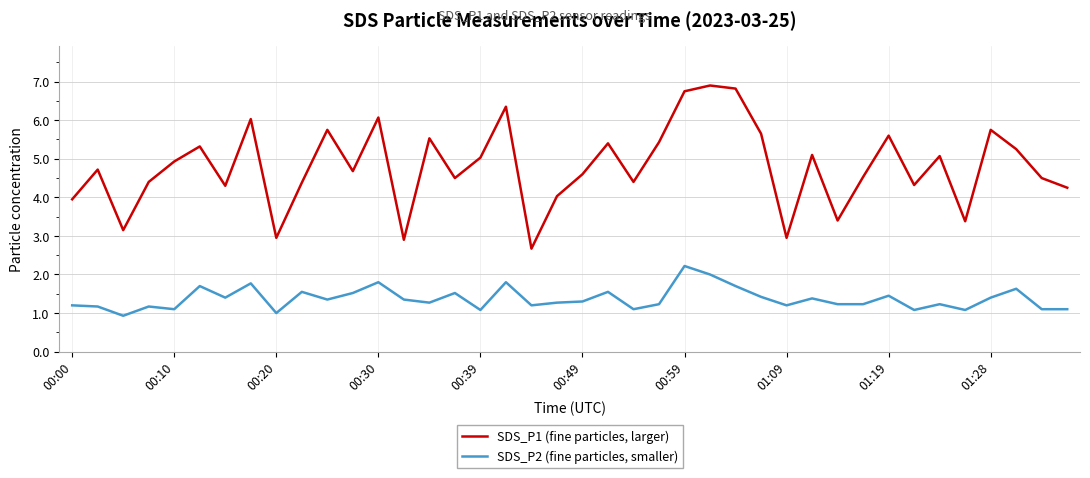

Which series has the largest total across all categories?

SDS_P1 (fine particles, larger)